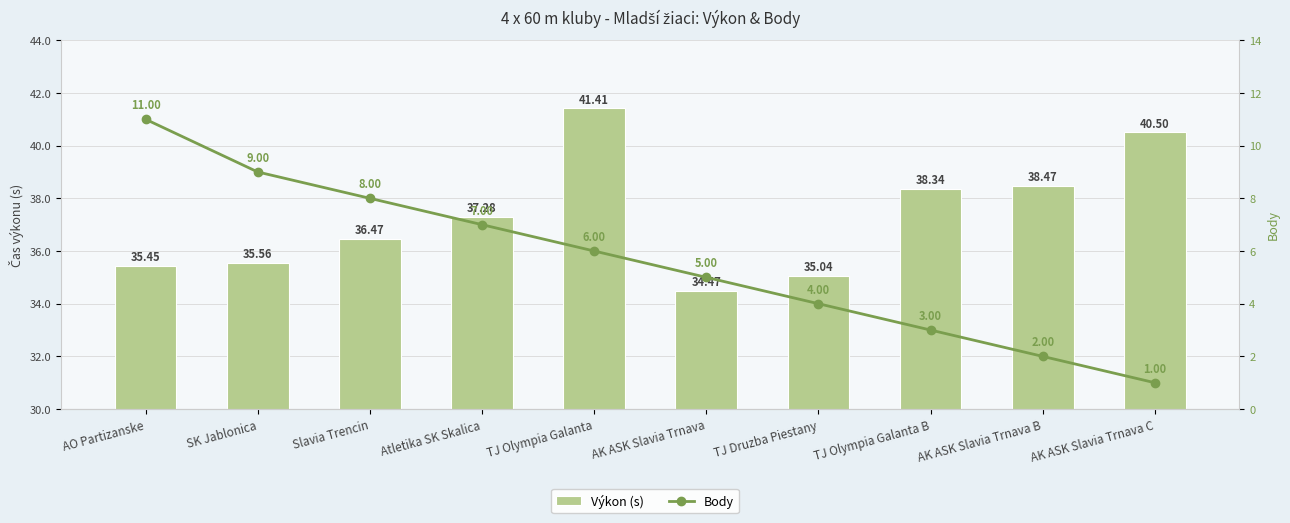

At which label is Body closest to 6?

TJ Olympia Galanta